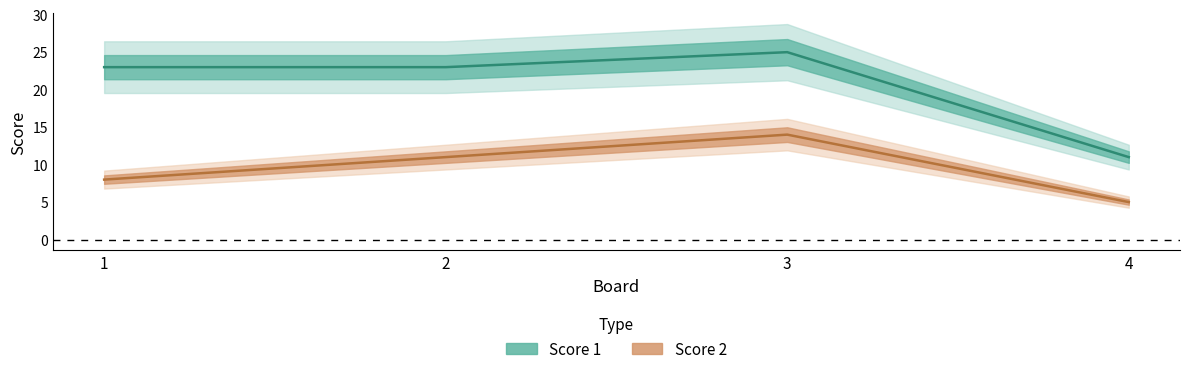

What is the value of the Score 1 point at the 3rd from the left?

25